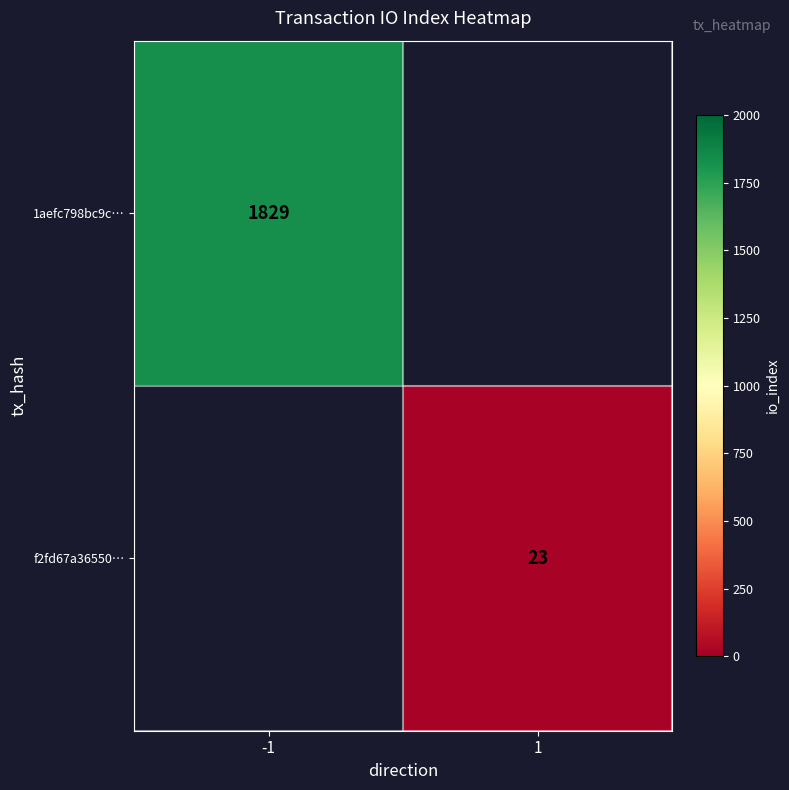

The 1aefc798bc9c… series shows 1829 at -1. True or false?

True